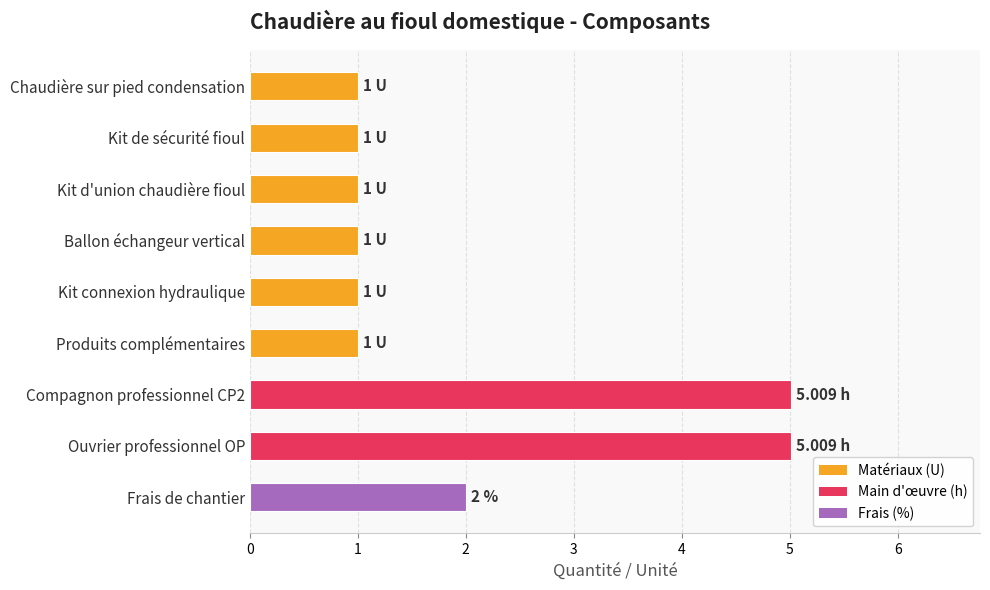

What is the label of the 2nd bar from the top?

Kit de sécurité fioul